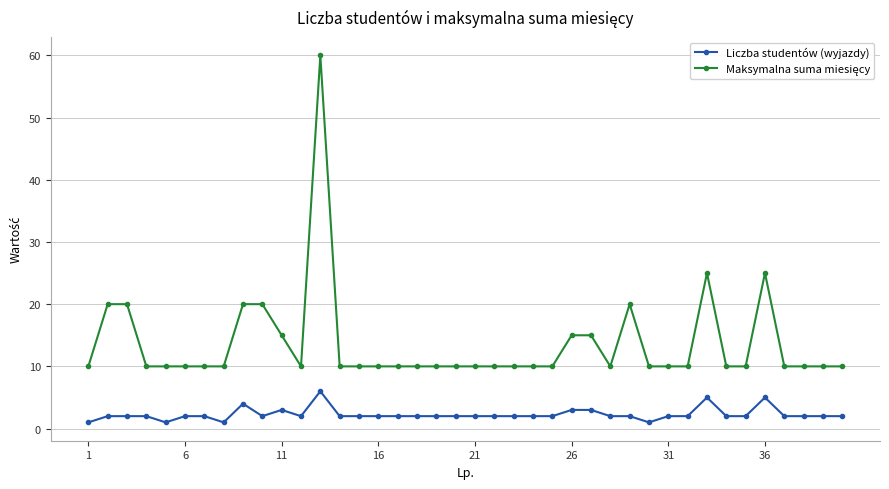

True or false: Liczba studentów (wyjazdy) has more than 2 points higher than both neighbors.

True